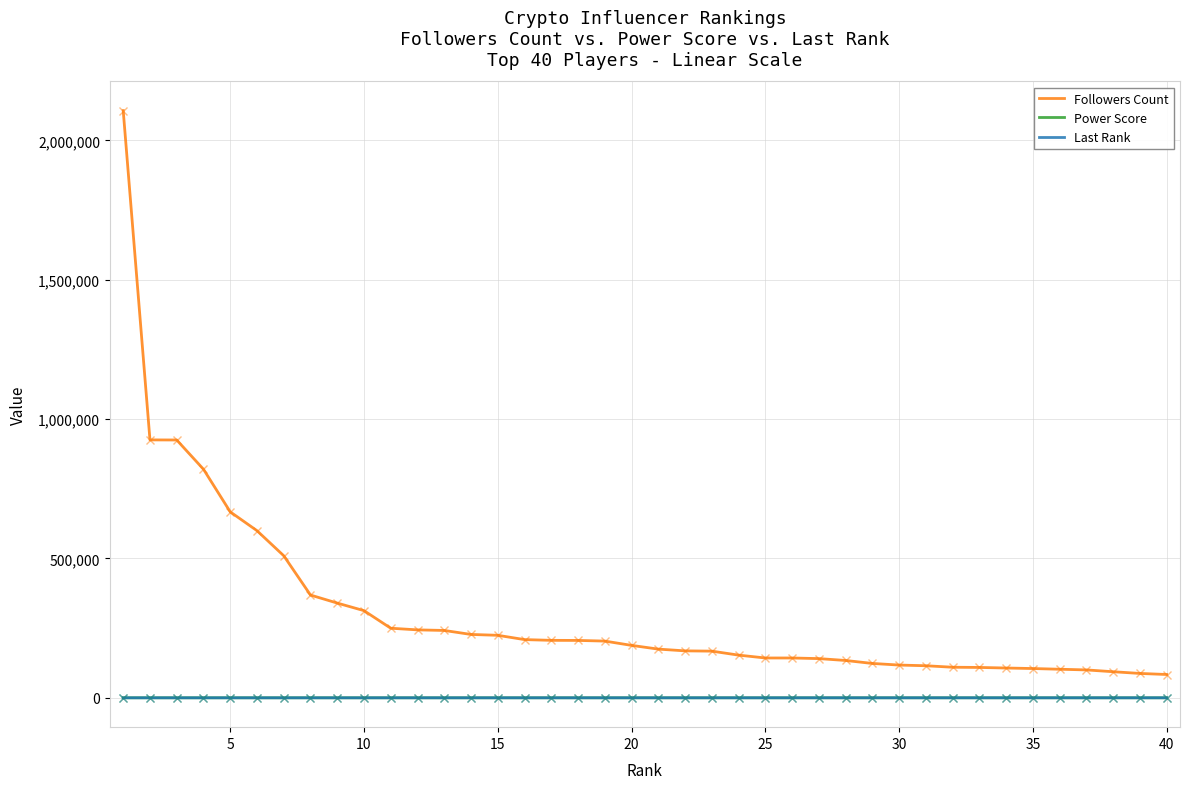

What is the maximum value shown in the chart?

2106806